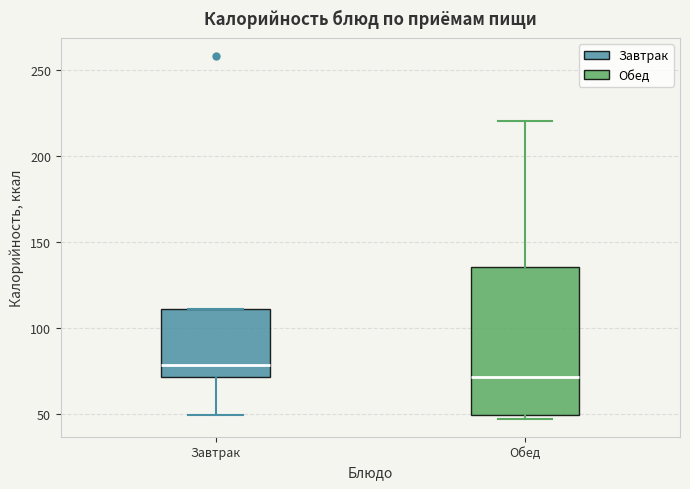

Which box's median line is the lowest?

Обед